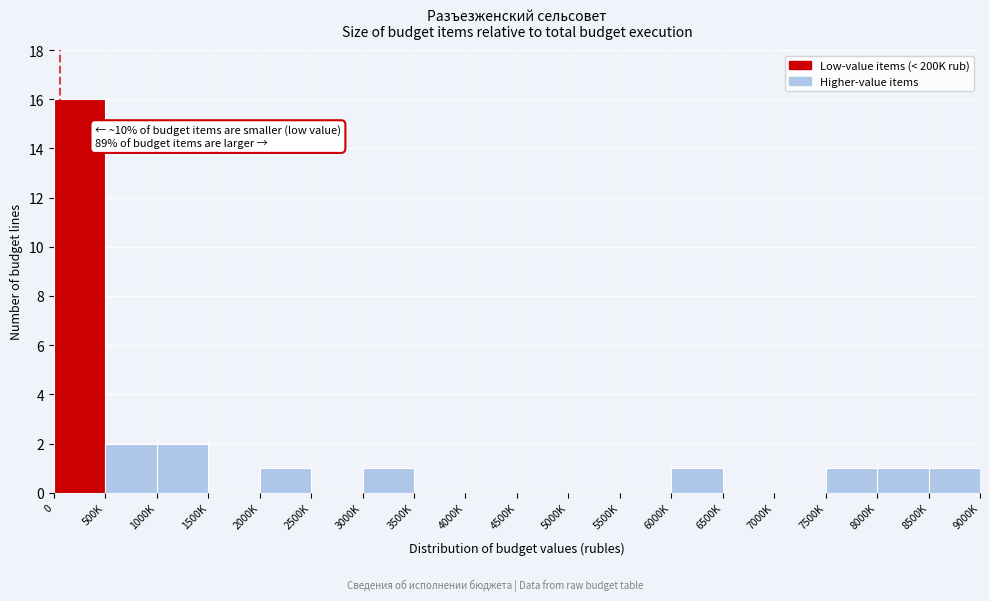

Reading right to left, what are all the values shown in this chart?

8500K=1	8000K=1	7500K=1	7000K=0	6500K=0	6000K=1	5500K=0	5000K=0	4500K=0	4000K=0	3500K=0	3000K=1	2500K=0	2000K=1	1500K=0	1000K=2	500K=2	0=16